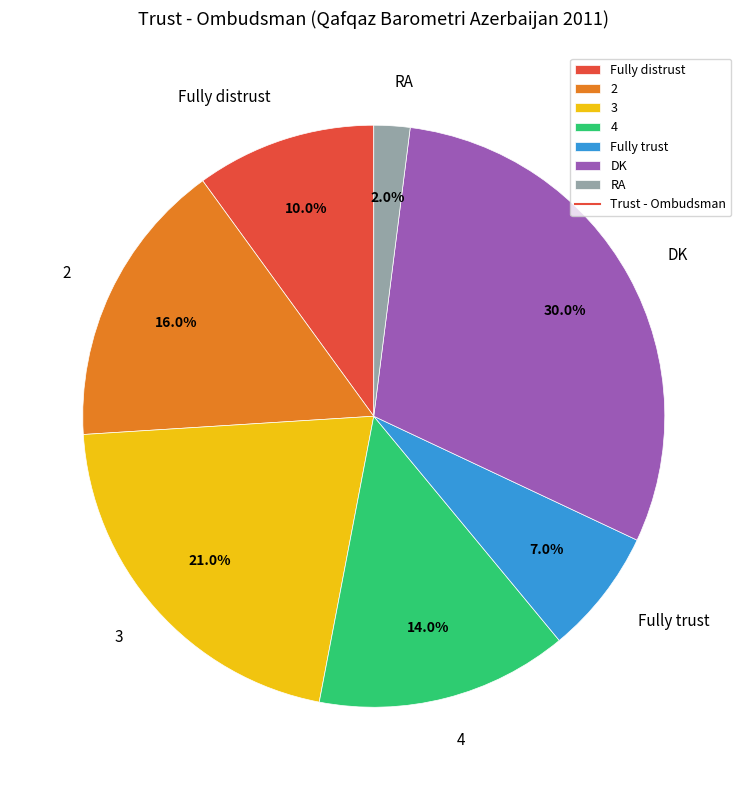

Rank the categories by value from lowest to highest.

RA, Fully trust, Fully distrust, 4, 2, 3, DK